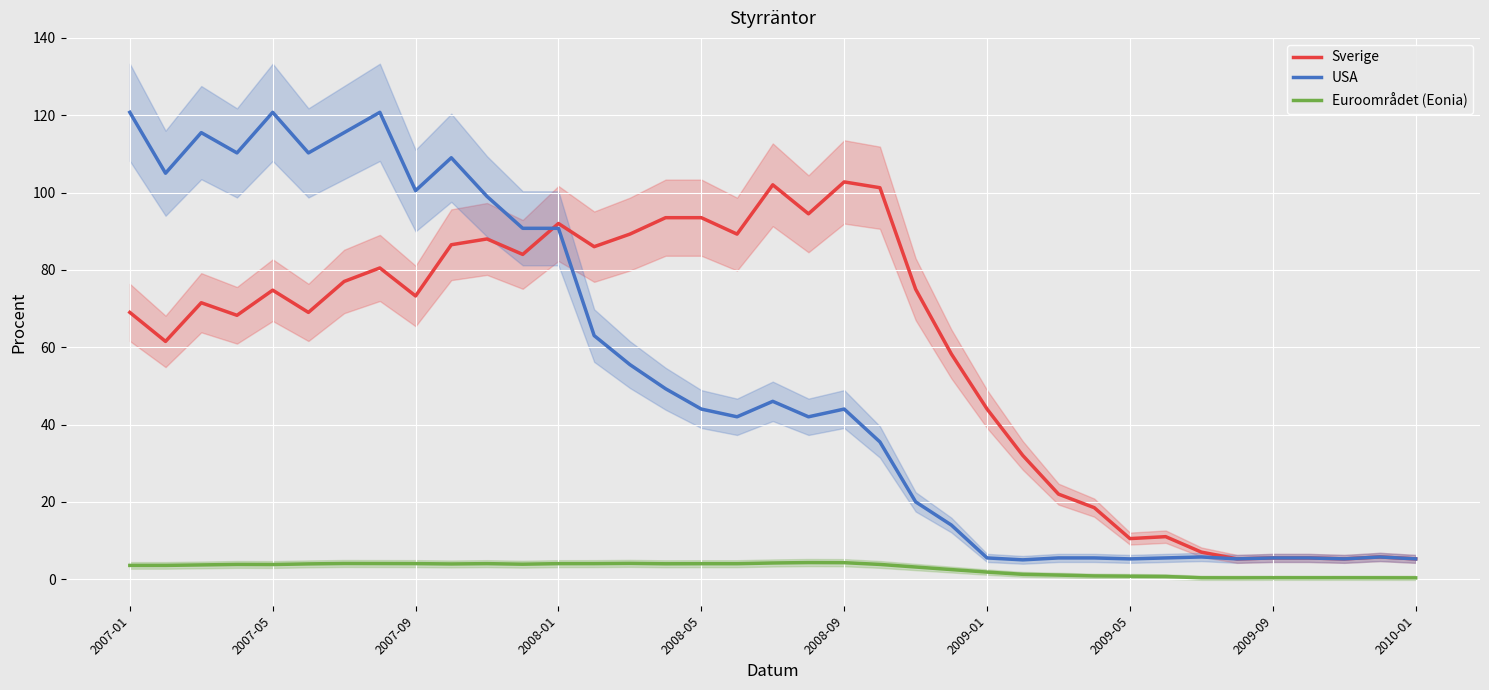

What is the average value of the Sverige series?

58.3